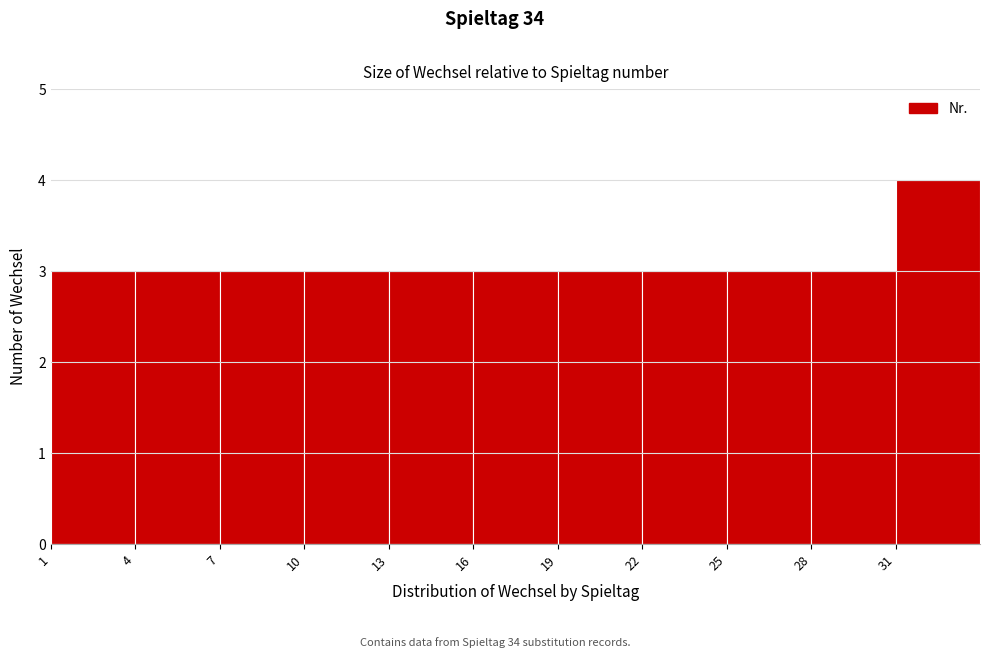

How tall is the bar that spans 1 to 4 on the x-axis? The values are not printed on the chart, so give them approximately, as read against the axis.

3